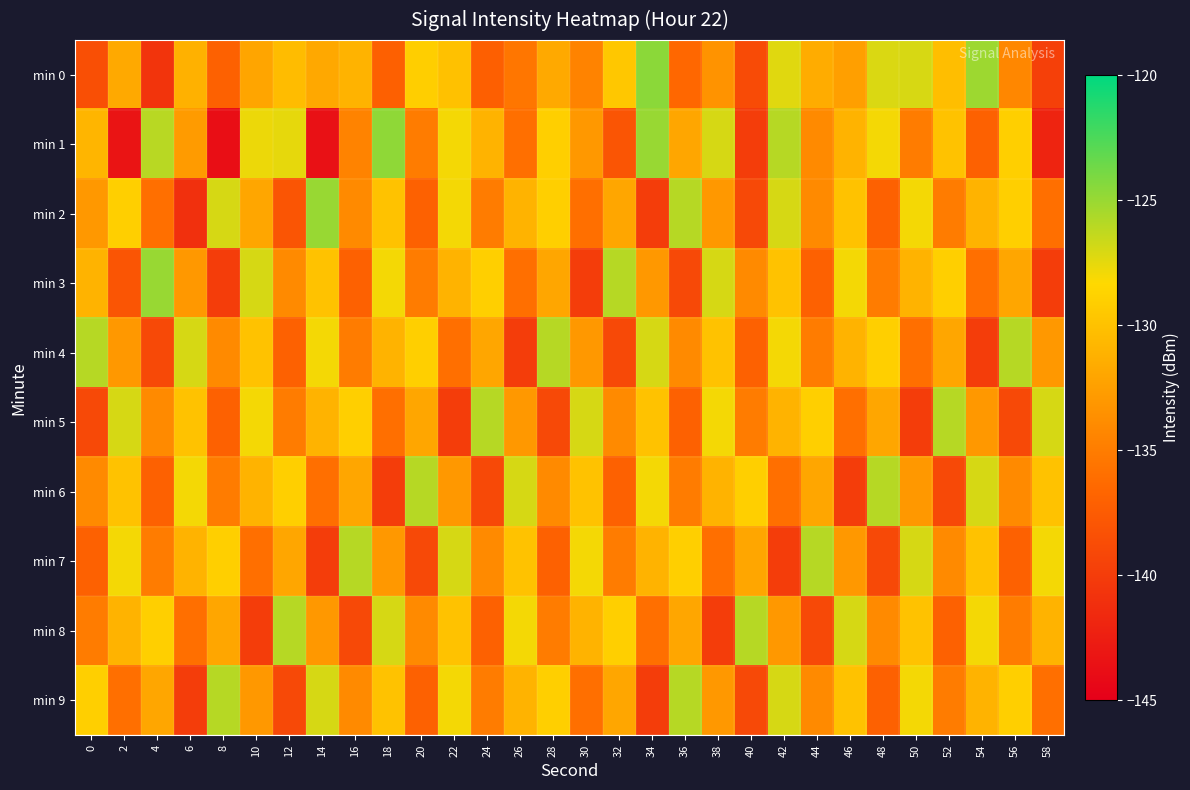

Reading right to left, list all the values displayed in this chart.

min 0: 58=-139.8	56=-134.2	54=-125.1	52=-130.2	50=-127.1	48=-127.2	46=-132.5	44=-131.5	42=-127.4	40=-138.8	38=-133.4	36=-136.6	34=-124.6	32=-129.6	30=-134.5	28=-131.7	26=-135.4	24=-137.1	22=-130.0	20=-129.1	18=-137.1	16=-131.0	14=-131.9	12=-130.4	10=-132.1	8=-137.0	6=-131.2	4=-140.7	2=-131.8	0=-138.5
min 1: 58=-142.0	56=-129.0	54=-137.0	52=-130.0	50=-135.0	48=-128.0	46=-131.0	44=-134.0	42=-126.0	40=-140.0	38=-127.0	36=-132.0	34=-125.0	32=-138.0	30=-133.0	28=-129.0	26=-136.0	24=-131.0	22=-128.0	20=-135.0	18=-124.7	16=-134.5	14=-143.6	12=-127.6	10=-127.7	8=-143.8	6=-132.8	4=-126.0	2=-143.3	0=-130.9
min 2: 58=-136.0	56=-129.0	54=-131.0	52=-135.0	50=-128.0	48=-137.0	46=-130.0	44=-134.0	42=-127.0	40=-139.0	38=-133.0	36=-126.0	34=-140.0	32=-132.0	30=-136.0	28=-129.0	26=-131.0	24=-135.0	22=-128.0	20=-137.0	18=-130.0	16=-134.0	14=-125.0	12=-138.0	10=-132.0	8=-127.0	6=-141.0	4=-136.0	2=-129.0	0=-133.0
min 3: 58=-140.0	56=-132.0	54=-136.0	52=-129.0	50=-131.0	48=-135.0	46=-128.0	44=-137.0	42=-130.0	40=-134.0	38=-127.0	36=-139.0	34=-133.0	32=-126.0	30=-140.0	28=-132.0	26=-136.0	24=-129.0	22=-131.0	20=-135.0	18=-128.0	16=-137.0	14=-130.0	12=-134.0	10=-127.0	8=-140.0	6=-133.0	4=-125.0	2=-138.0	0=-131.0
min 4: 58=-133.0	56=-126.0	54=-140.0	52=-132.0	50=-136.0	48=-129.0	46=-131.0	44=-135.0	42=-128.0	40=-137.0	38=-130.0	36=-134.0	34=-127.0	32=-139.0	30=-133.0	28=-126.0	26=-140.0	24=-132.0	22=-136.0	20=-129.0	18=-131.0	16=-135.0	14=-128.0	12=-137.0	10=-130.0	8=-134.0	6=-127.0	4=-139.0	2=-133.0	0=-126.0
min 5: 58=-127.0	56=-139.0	54=-133.0	52=-126.0	50=-140.0	48=-132.0	46=-136.0	44=-129.0	42=-131.0	40=-135.0	38=-128.0	36=-137.0	34=-130.0	32=-134.0	30=-127.0	28=-139.0	26=-133.0	24=-126.0	22=-140.0	20=-132.0	18=-136.0	16=-129.0	14=-131.0	12=-135.0	10=-128.0	8=-137.0	6=-130.0	4=-134.0	2=-127.0	0=-139.0
min 6: 58=-130.0	56=-134.0	54=-127.0	52=-139.0	50=-133.0	48=-126.0	46=-140.0	44=-132.0	42=-136.0	40=-129.0	38=-131.0	36=-135.0	34=-128.0	32=-137.0	30=-130.0	28=-134.0	26=-127.0	24=-139.0	22=-133.0	20=-126.0	18=-140.0	16=-132.0	14=-136.0	12=-129.0	10=-131.0	8=-135.0	6=-128.0	4=-137.0	2=-130.0	0=-134.0
min 7: 58=-128.0	56=-137.0	54=-130.0	52=-134.0	50=-127.0	48=-139.0	46=-133.0	44=-126.0	42=-140.0	40=-132.0	38=-136.0	36=-129.0	34=-131.0	32=-135.0	30=-128.0	28=-137.0	26=-130.0	24=-134.0	22=-127.0	20=-139.0	18=-133.0	16=-126.0	14=-140.0	12=-132.0	10=-136.0	8=-129.0	6=-131.0	4=-135.0	2=-128.0	0=-137.0
min 8: 58=-131.0	56=-135.0	54=-128.0	52=-137.0	50=-130.0	48=-134.0	46=-127.0	44=-139.0	42=-133.0	40=-126.0	38=-140.0	36=-132.0	34=-136.0	32=-129.0	30=-131.0	28=-135.0	26=-128.0	24=-137.0	22=-130.0	20=-134.0	18=-127.0	16=-139.0	14=-133.0	12=-126.0	10=-140.0	8=-132.0	6=-136.0	4=-129.0	2=-131.0	0=-135.0
min 9: 58=-136.0	56=-129.0	54=-131.0	52=-135.0	50=-128.0	48=-137.0	46=-130.0	44=-134.0	42=-127.0	40=-139.0	38=-133.0	36=-126.0	34=-140.0	32=-132.0	30=-136.0	28=-129.0	26=-131.0	24=-135.0	22=-128.0	20=-137.0	18=-130.0	16=-134.0	14=-127.0	12=-139.0	10=-133.0	8=-126.0	6=-140.0	4=-132.0	2=-136.0	0=-129.0